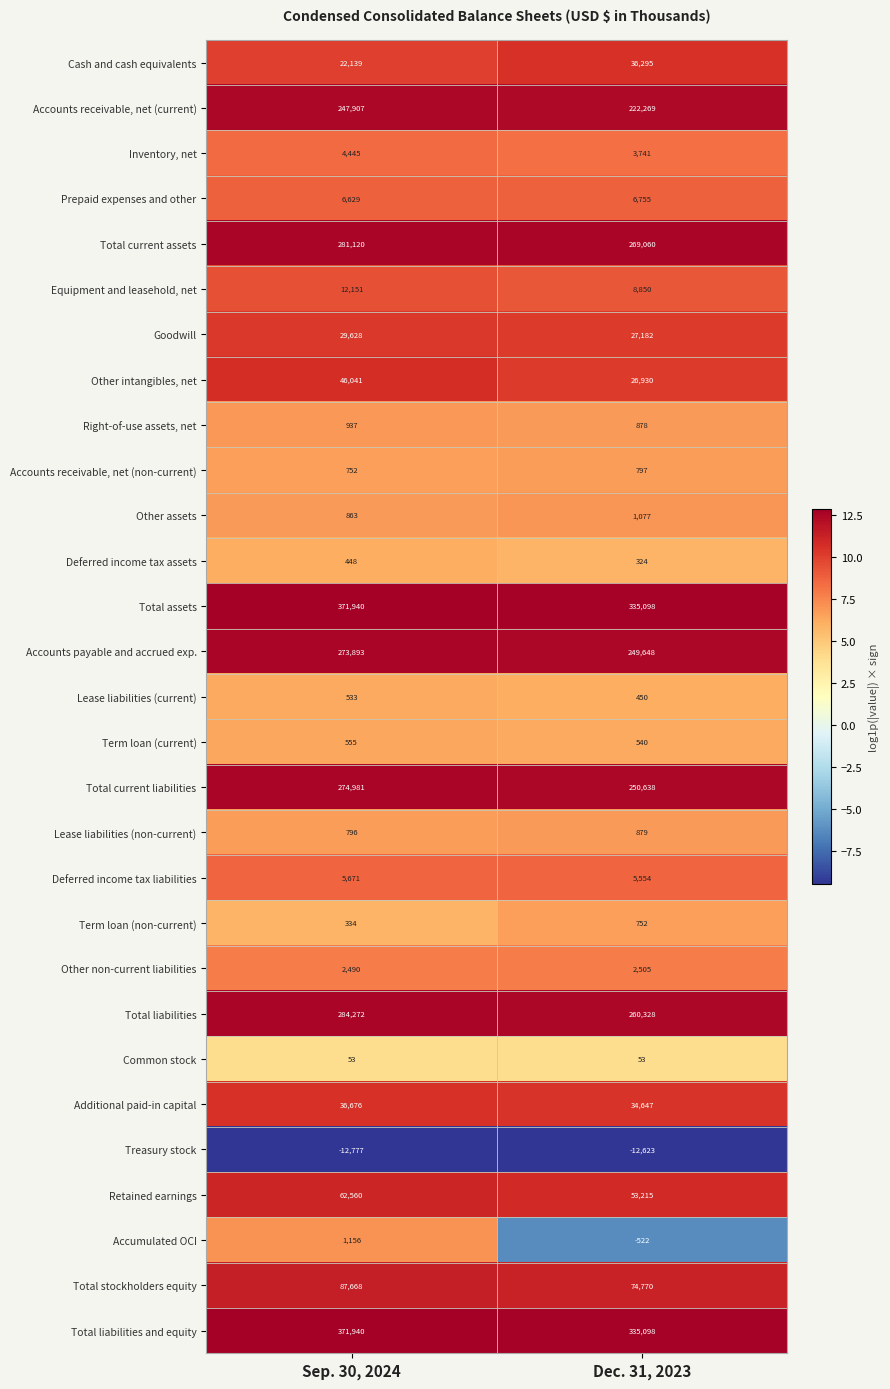

What is the difference between the highest and lowest values at Sep. 30, 2024?

384717